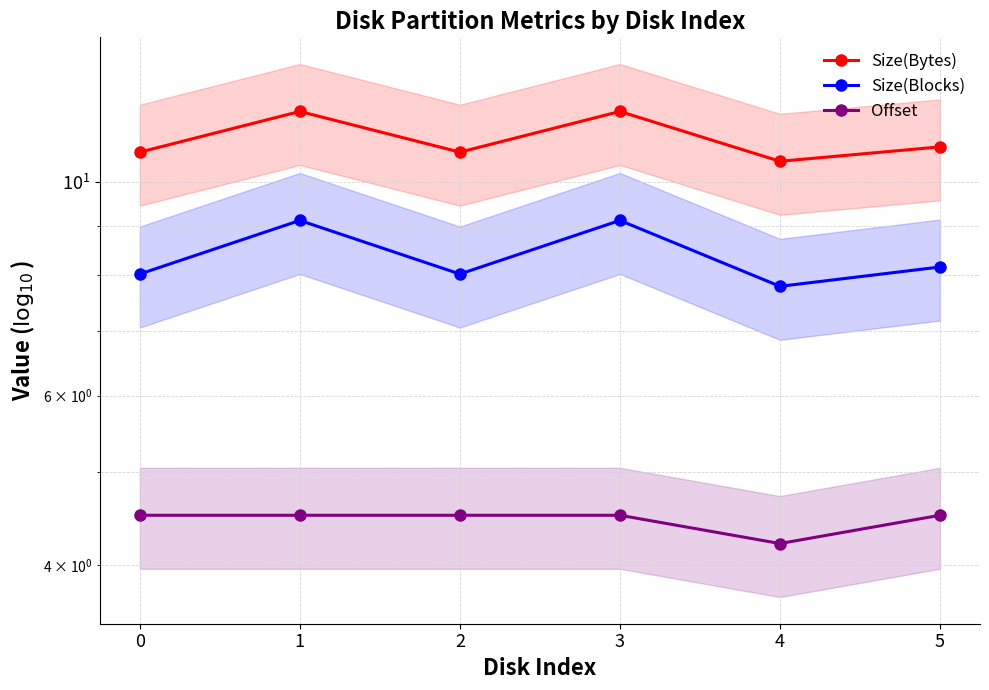

True or false: Size(Bytes) and Size(Blocks) cross at least once.

False